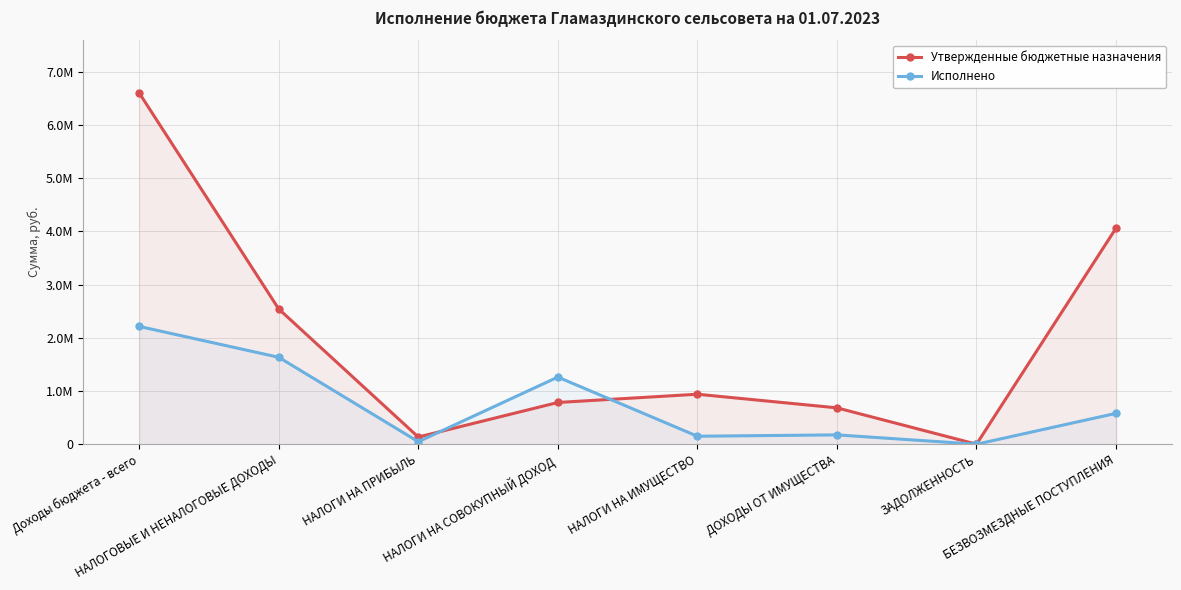

What are all the series names shown in the legend?

Утвержденные бюджетные назначения, Исполнено